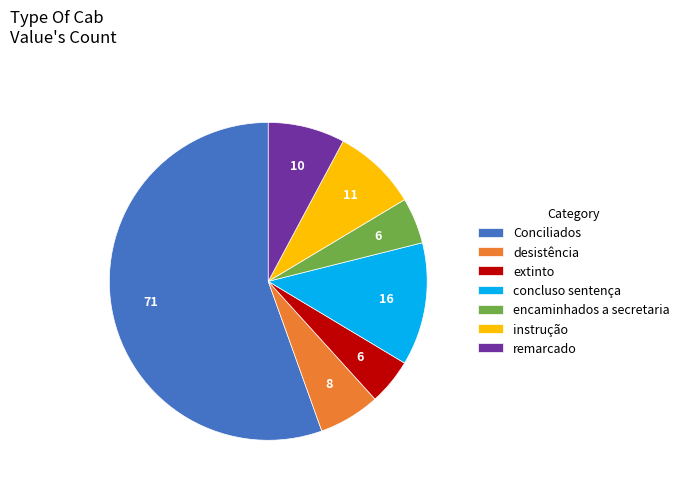

Which has a higher value, Conciliados or encaminhados a secretaria?

Conciliados